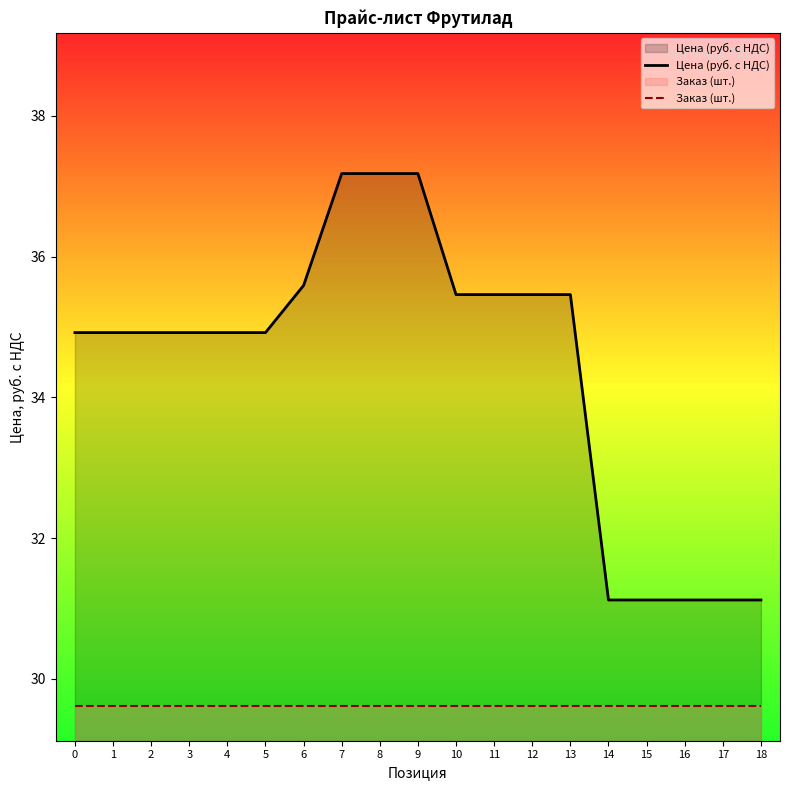

Is the value of Цена (руб. с НДС) at 1 greater than the value of Заказ (шт.) at 4?

Yes